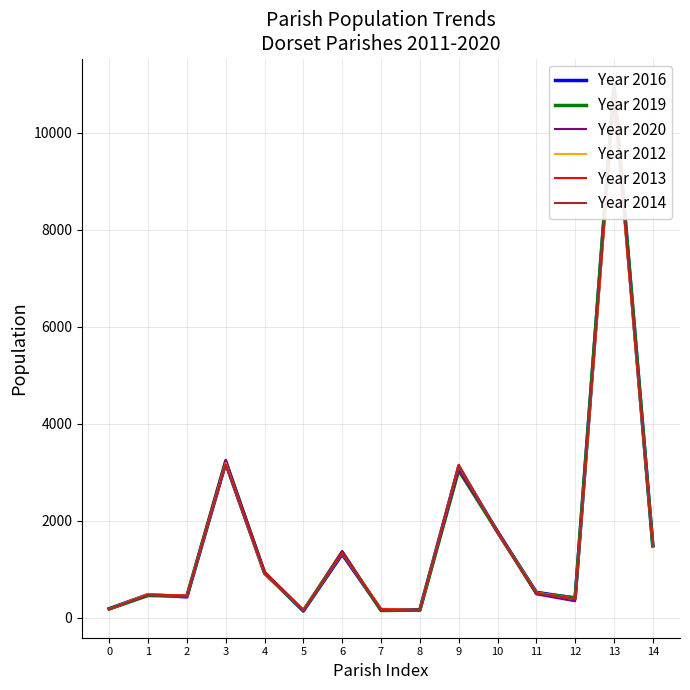

How many lines are shown in the chart?

6